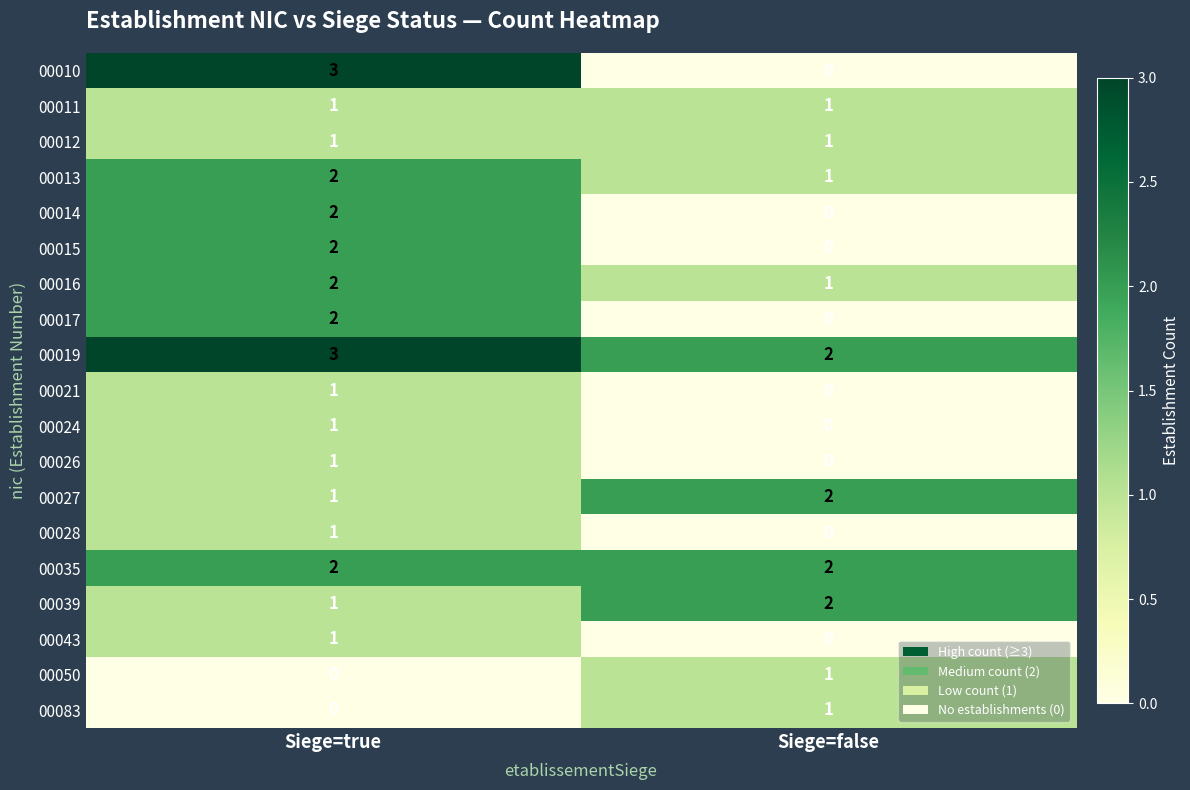

At which category is the sum across all series the highest?

Siege=true